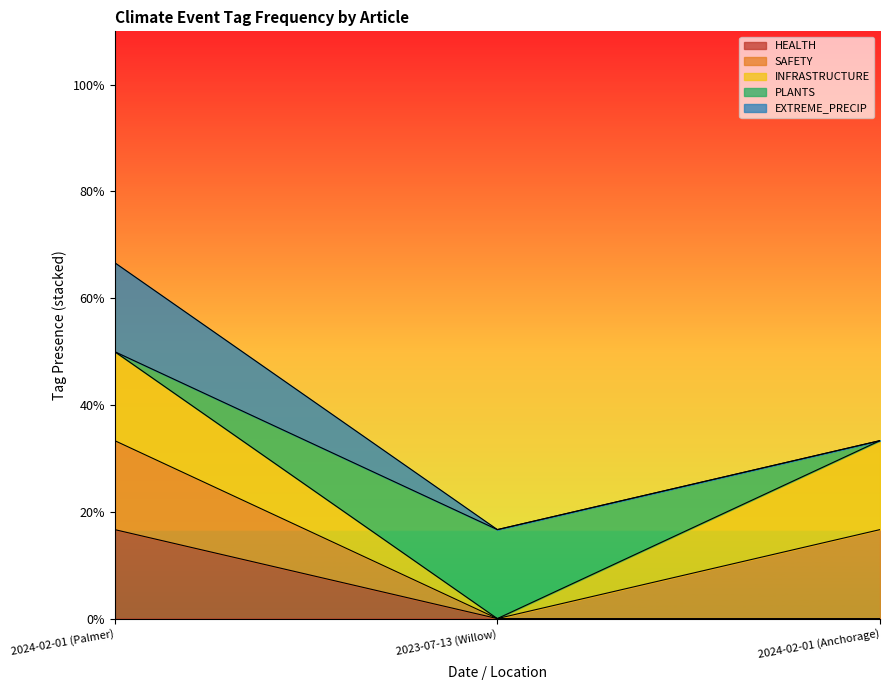

Rank the series at 2023-07-13 (Willow) from lowest to highest value.

HEALTH, SAFETY, INFRASTRUCTURE, EXTREME_PRECIP, PLANTS